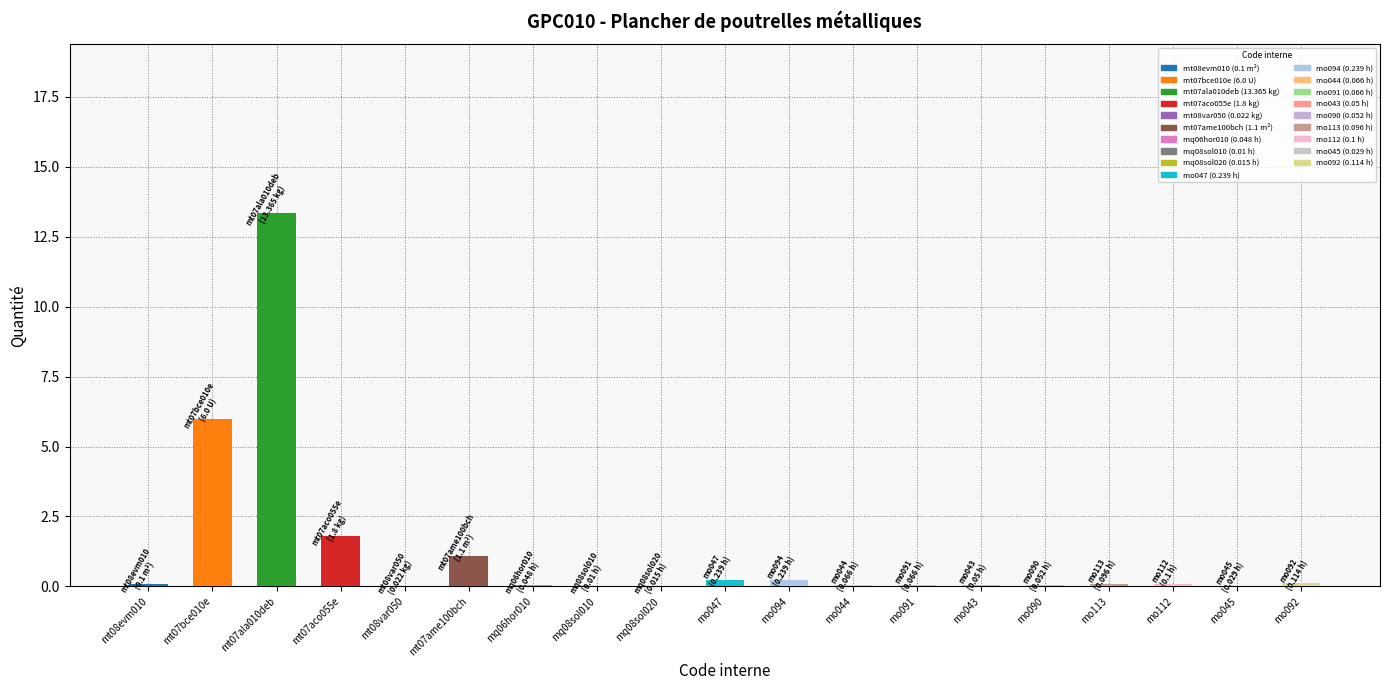

Which label corresponds to the largest value in the chart?

mt07ala010deb